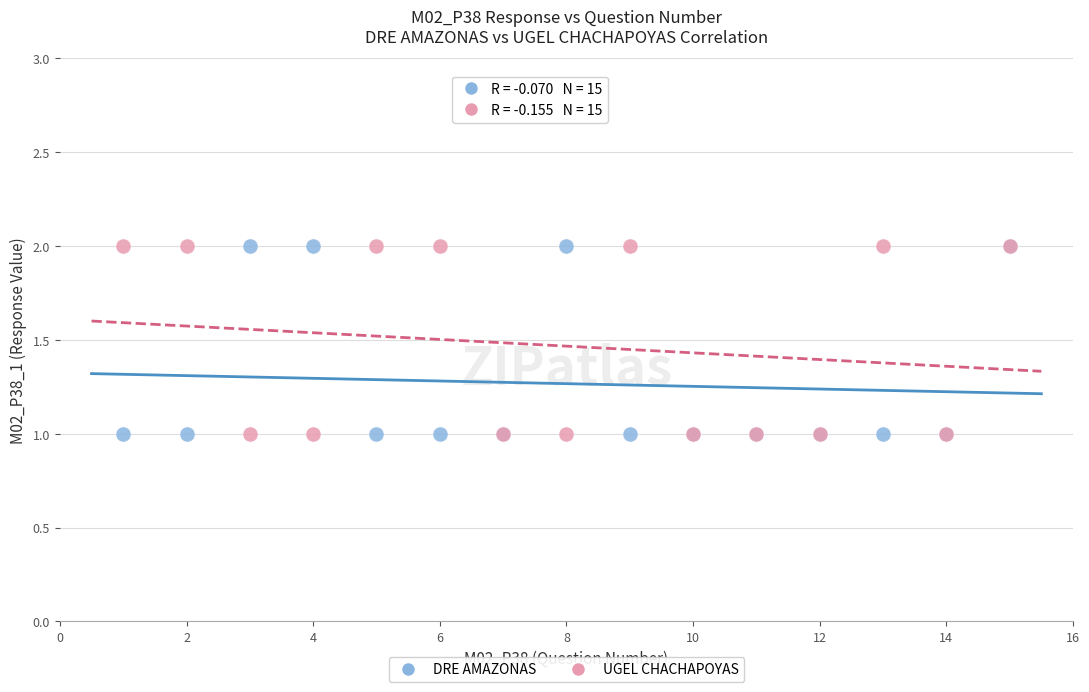

What is the X range (max minus min) for the scatter plot?

14